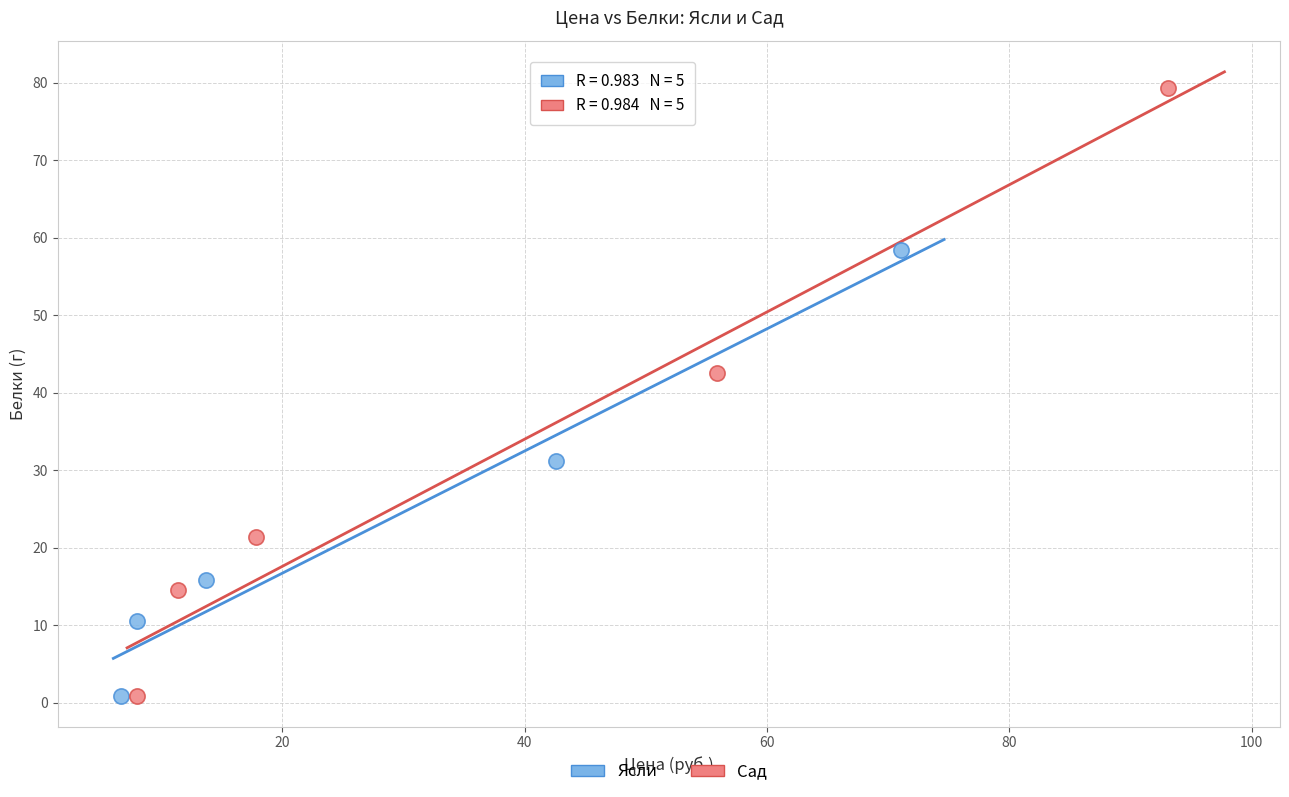

Which series has the widest spread of Y values?

Сад